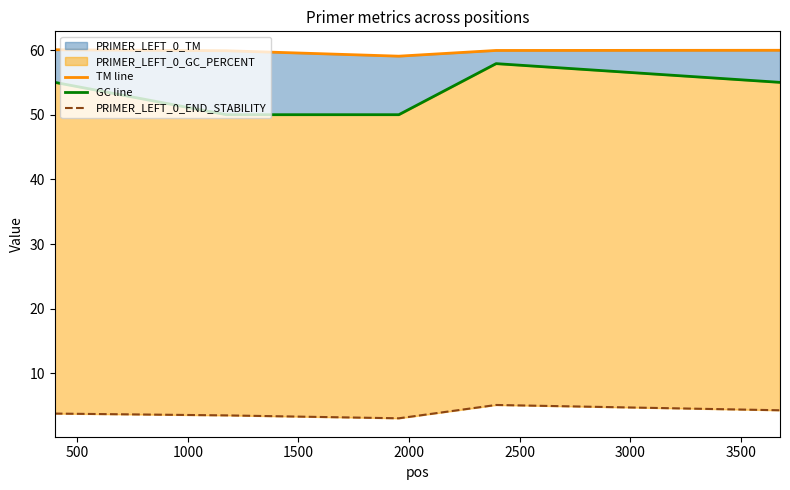

What is the sum of the PRIMER_LEFT_0_END_STABILITY values at 500 and 2000?

7.8